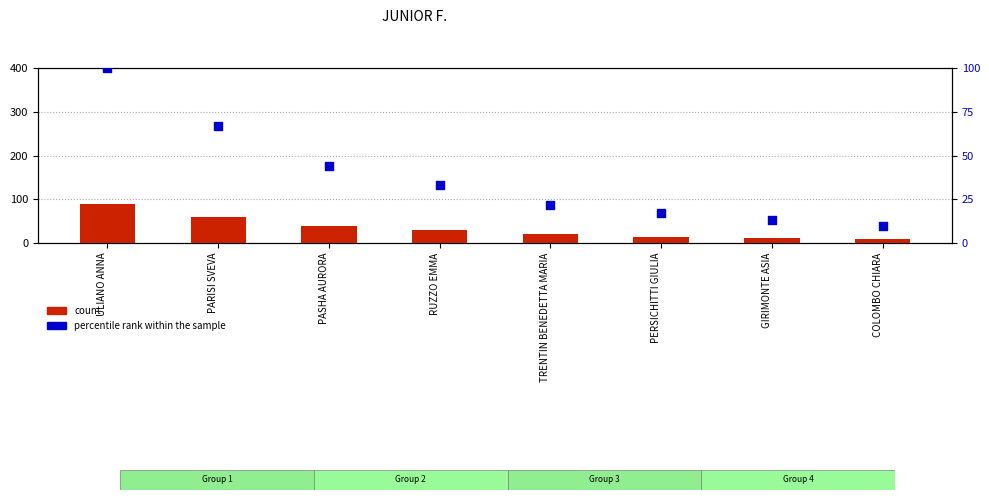

Which series reaches the minimum Y coordinate?

count